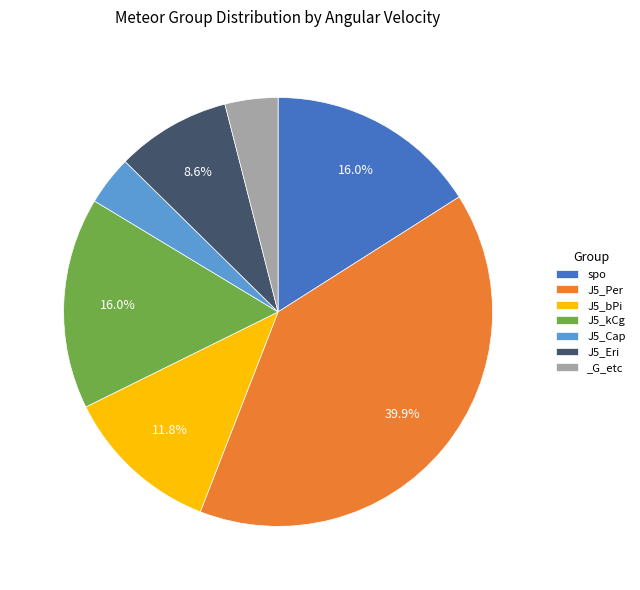

What is the ratio of the value at spo to the value at J5_kCg?

1.0